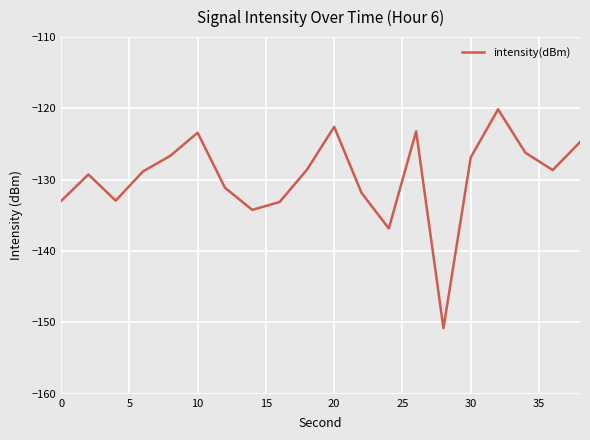

What is the difference between the maximum and minimum values?

30.7